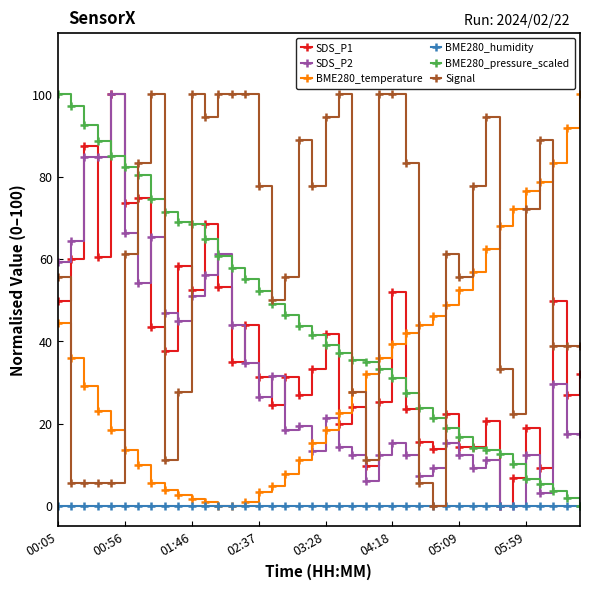

Which series has the largest total across all categories?

Signal